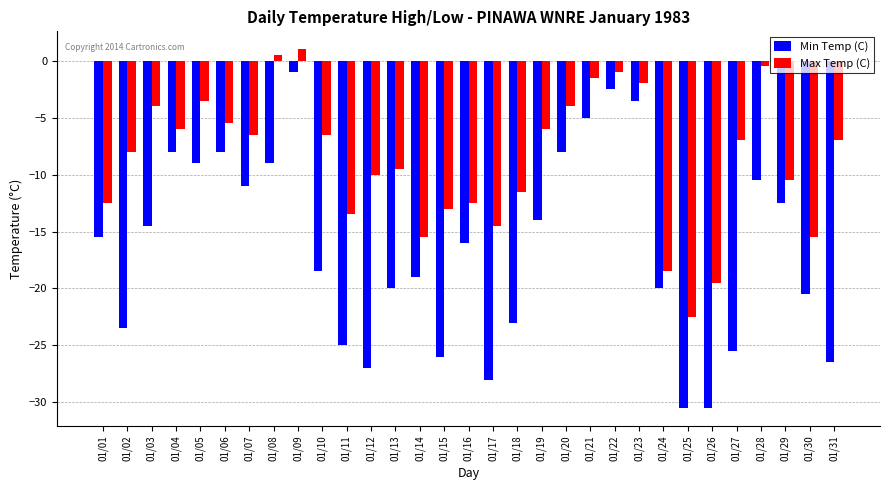

What is the maximum value shown in the chart?

1.0